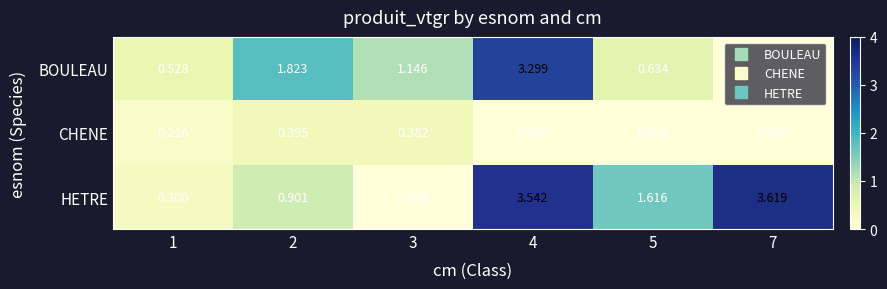

Which series has the widest spread of values?

HETRE